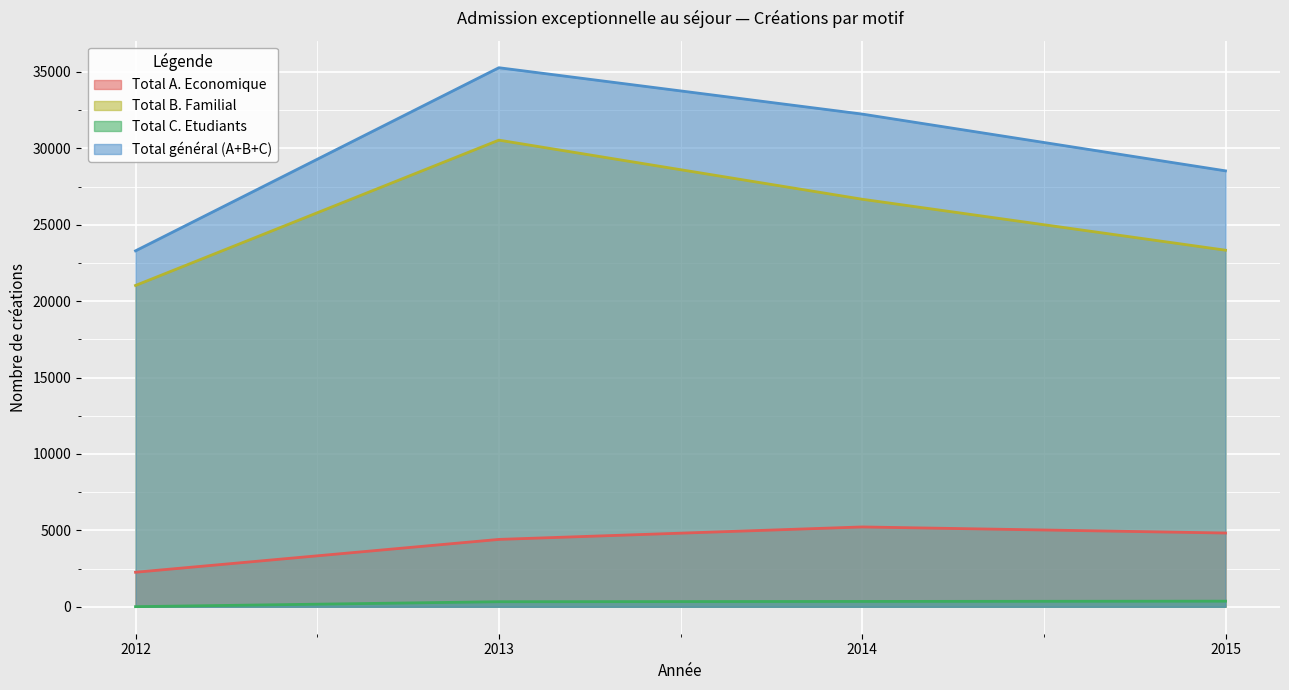

List the series in order of their peak value, highest first.

Total général (A+B+C), Total B. Familial, Total A. Economique, Total C. Etudiants